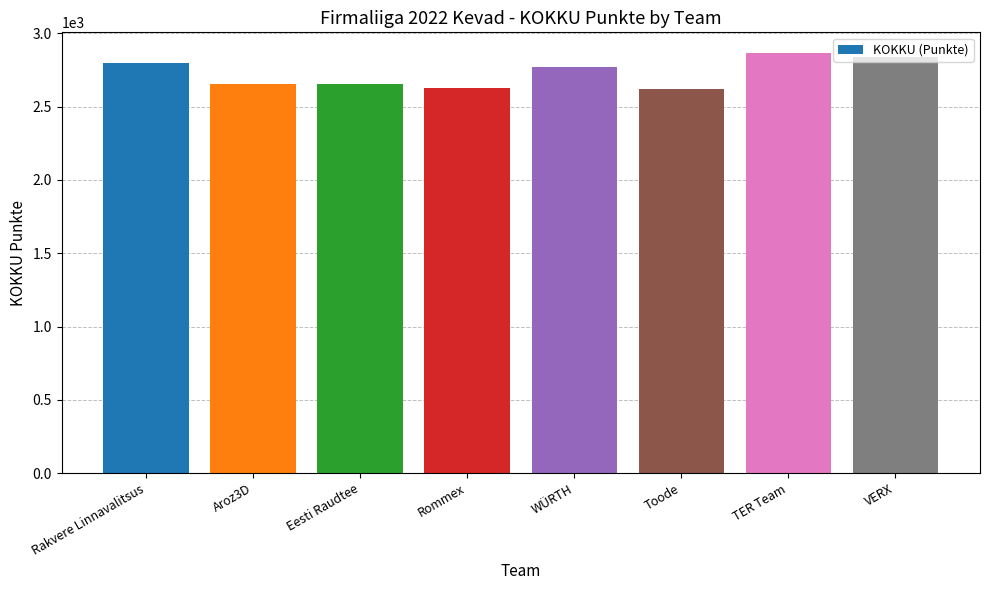

What is the minimum value shown in the chart?

2619